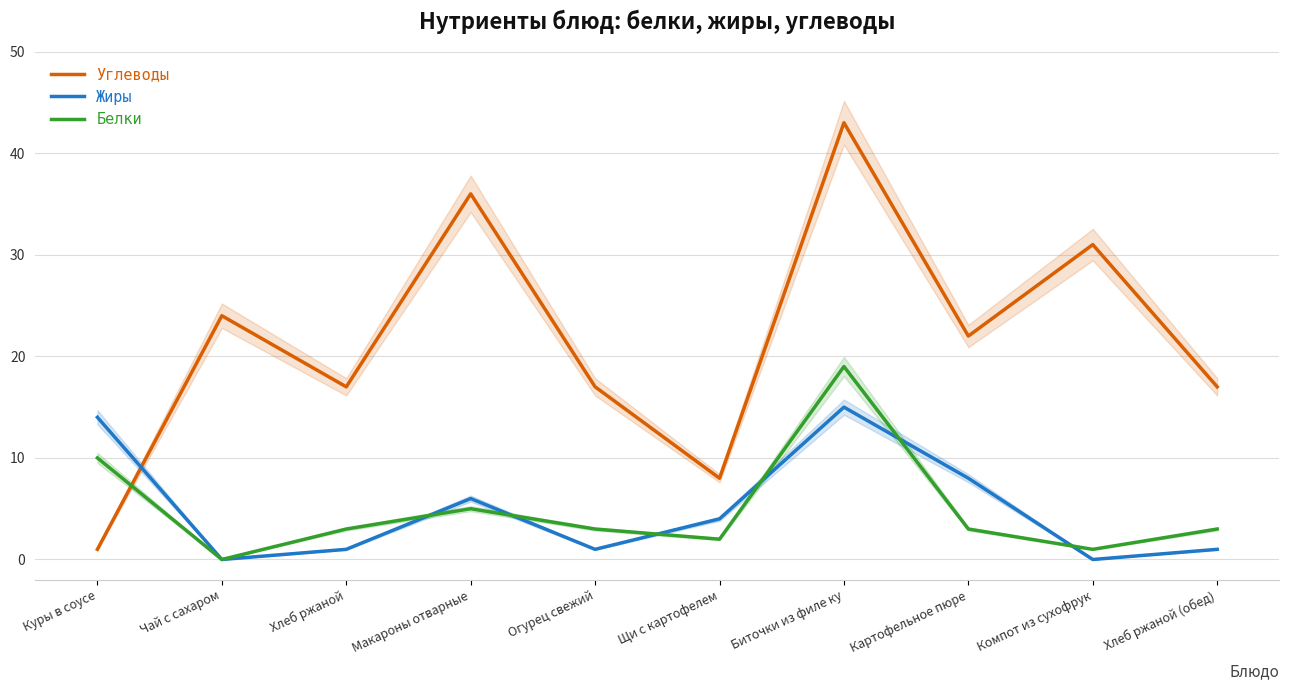

Which series changed the most between Куры в соусе and Чай с сахаром?

Углеводы